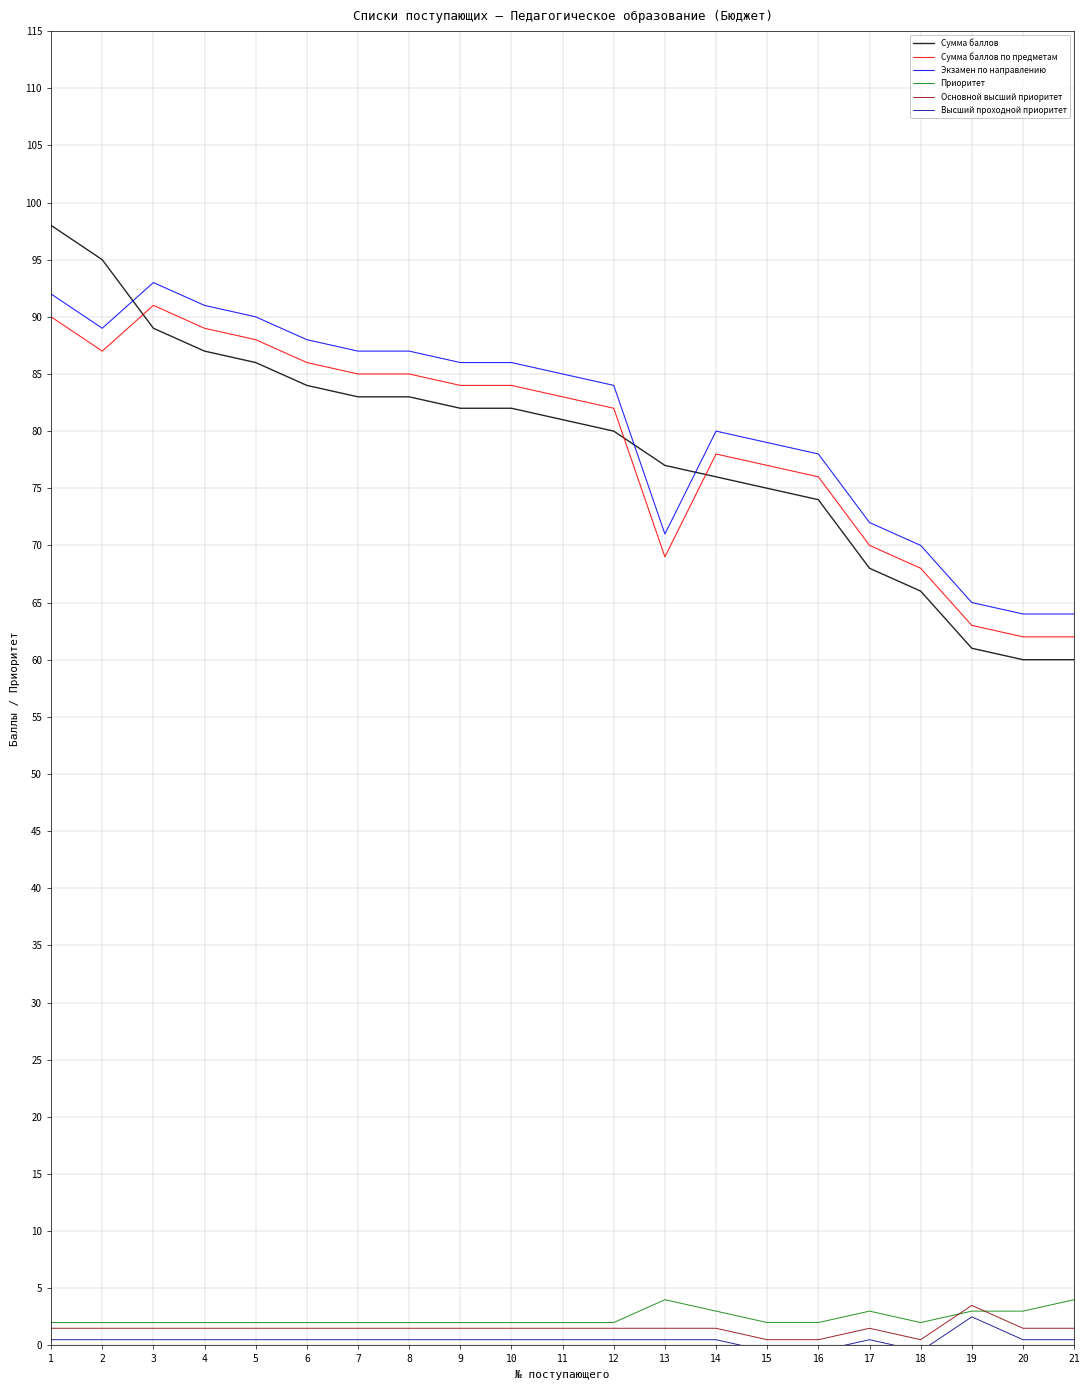

Is this an area chart (filled region under the line)?

No